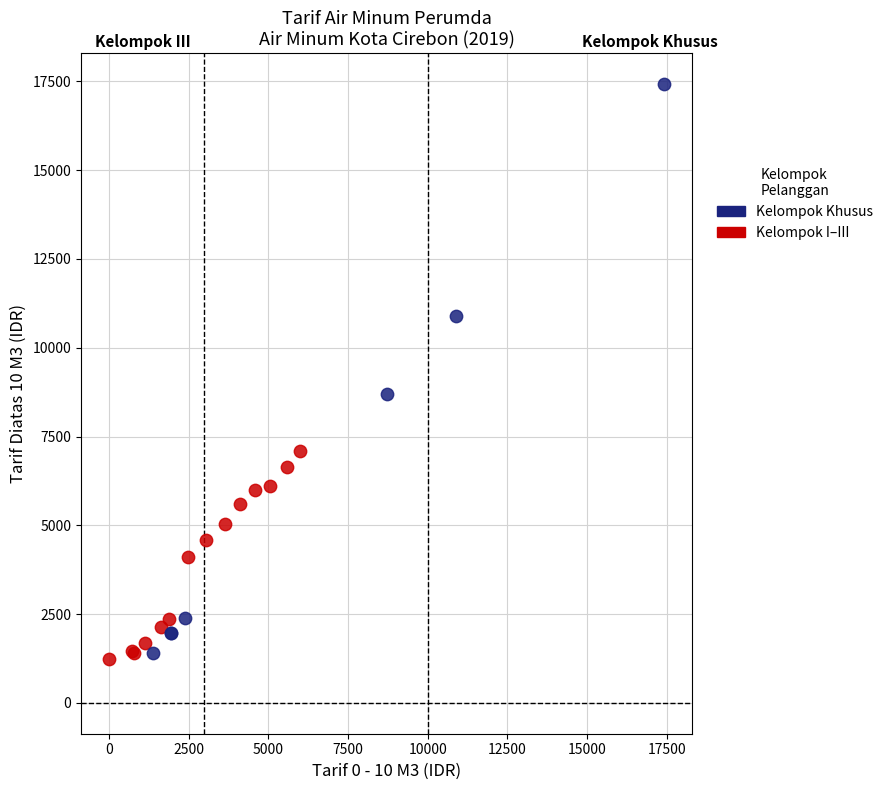

Which series contains the lowest Y value?

Kelompok I–III